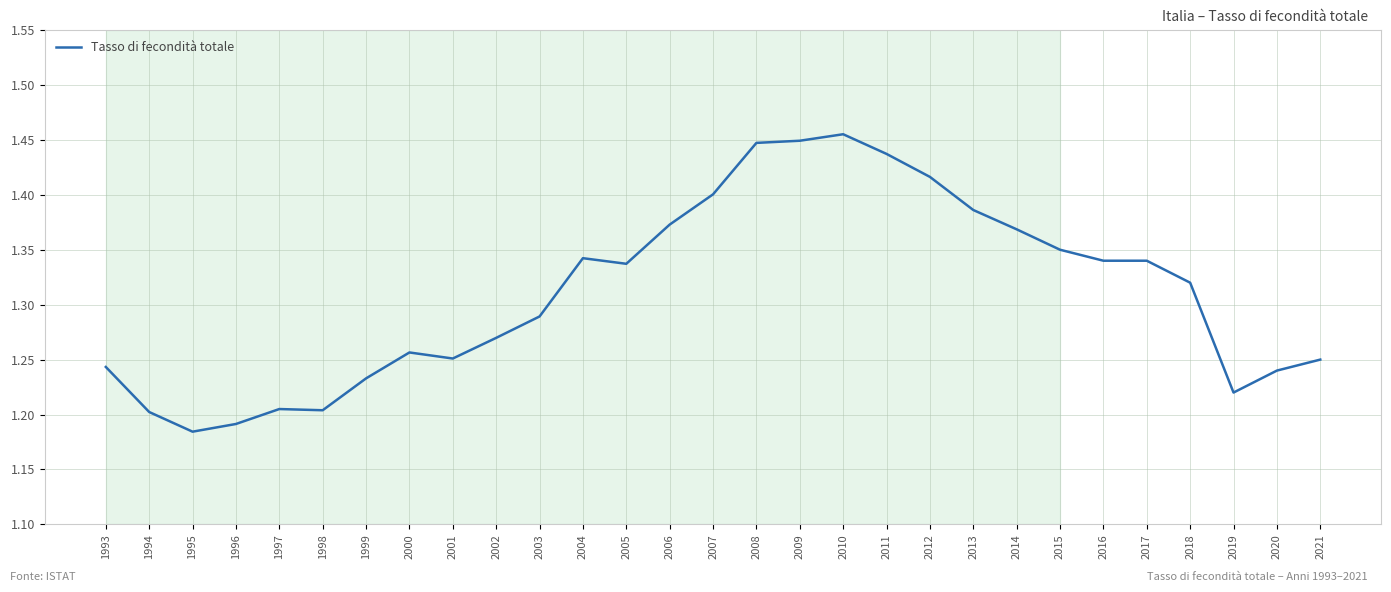

What is the difference between the maximum and minimum values?

0.3